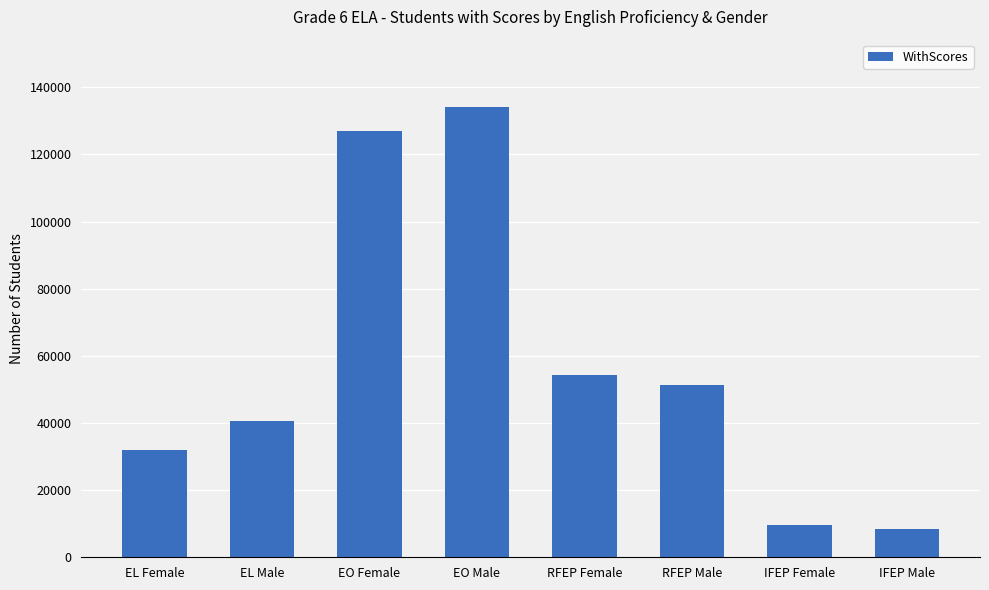

List the labels in order of value, largest first.

EO Male, EO Female, RFEP Female, RFEP Male, EL Male, EL Female, IFEP Female, IFEP Male